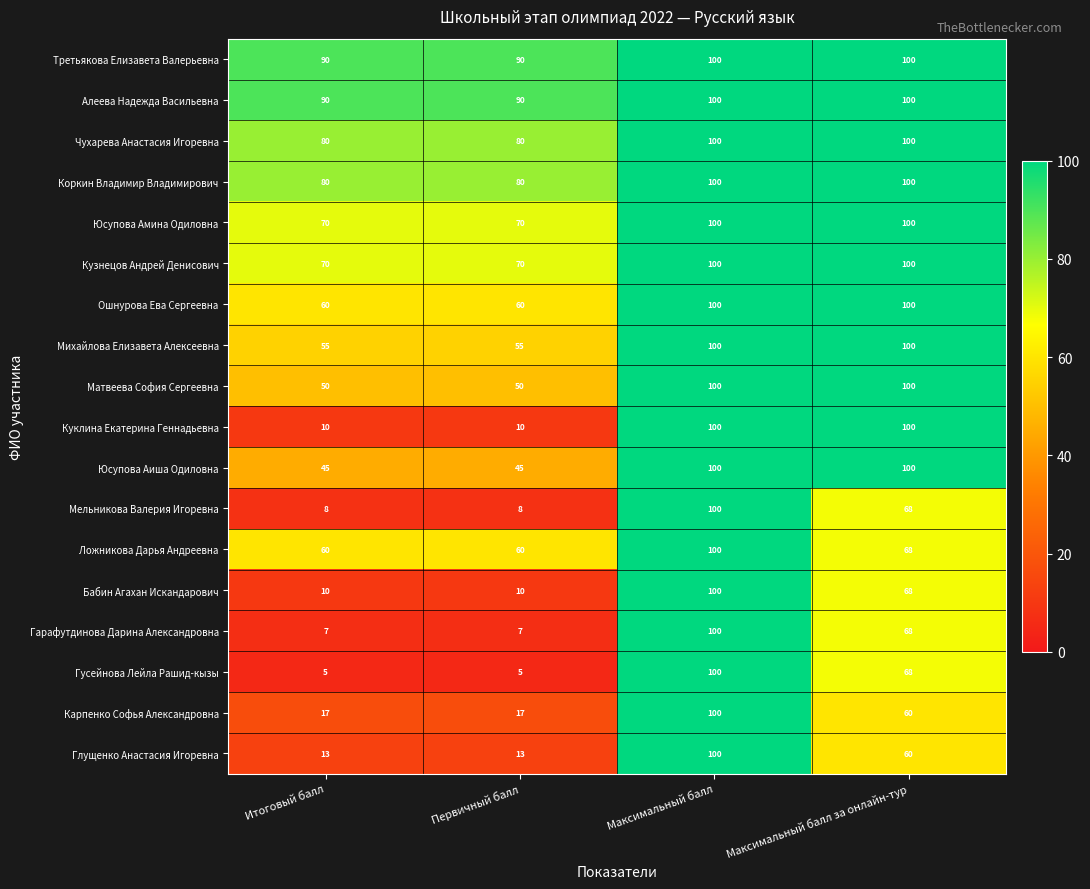

Count the Гусейнова Лейла Рашид-кызы values in the range 5 to 100.

4